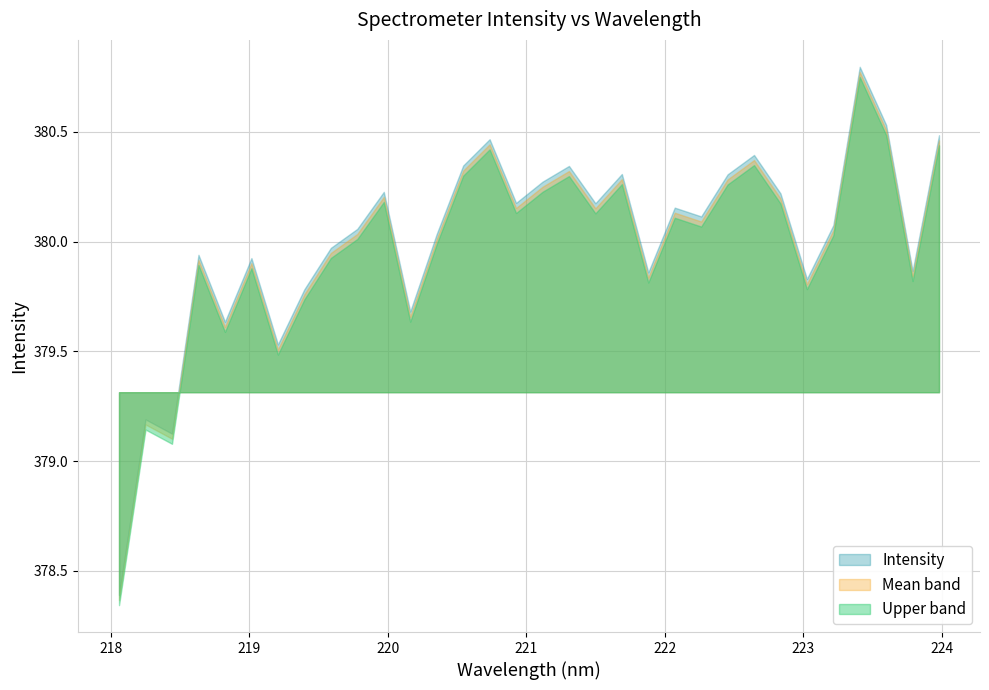

True or false: Intensity and Upper band cross at least once.

False